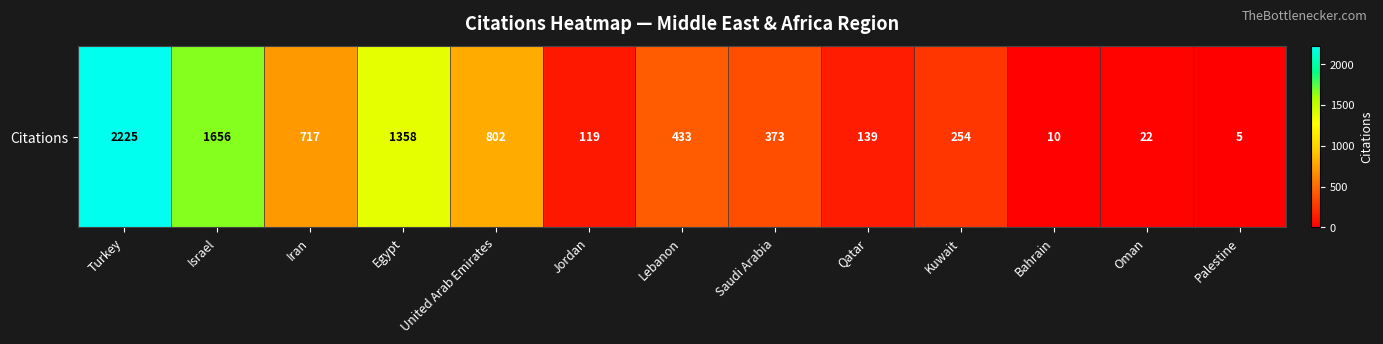

Rank the categories by value from highest to lowest.

Turkey, Israel, Egypt, United Arab Emirates, Iran, Lebanon, Saudi Arabia, Kuwait, Qatar, Jordan, Oman, Bahrain, Palestine